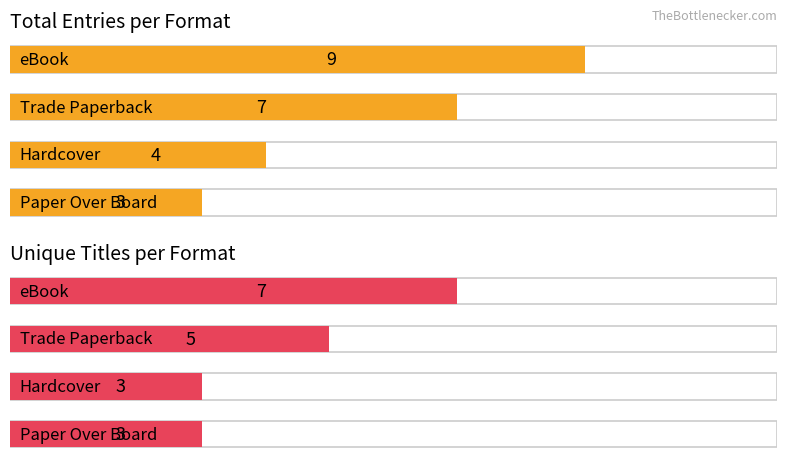

True or false: Unique_Titles has a value of 3 at Hardcover.

True